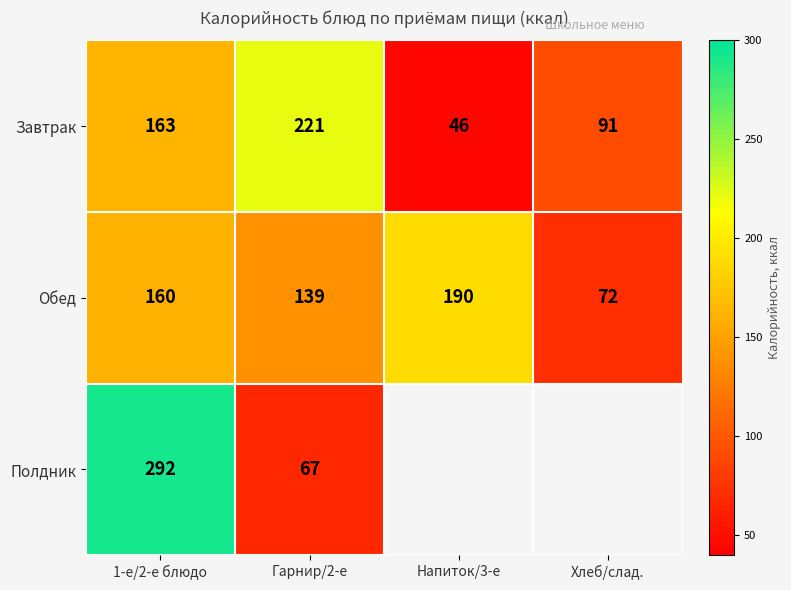

What is the total value across all series at 1-е/2-е блюдо?

615